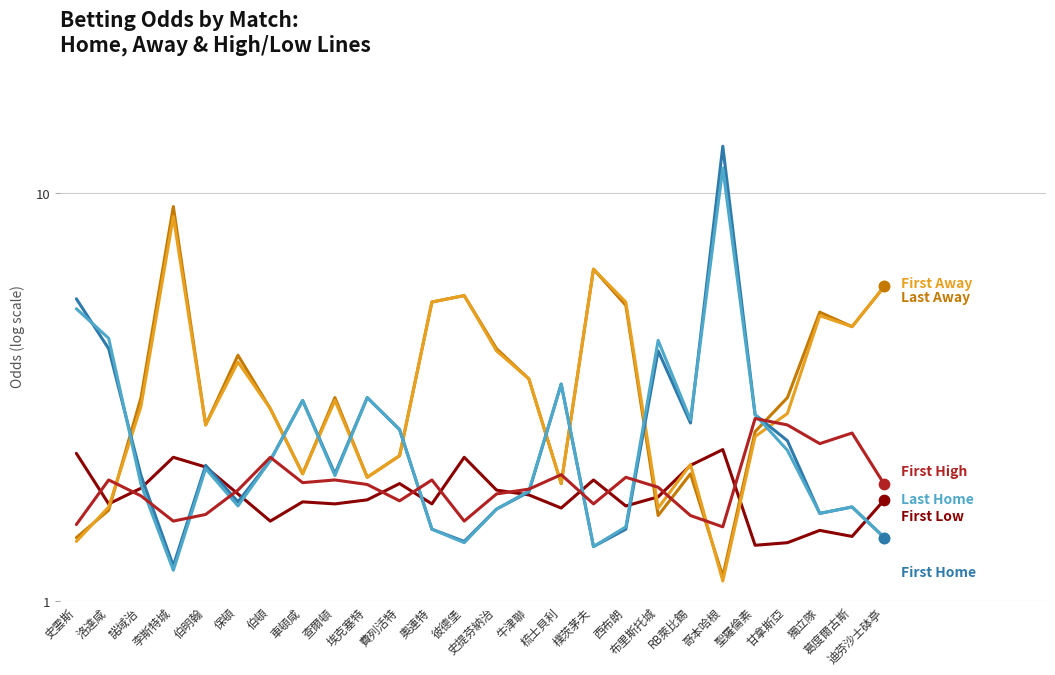

At how many categories does at least one series exceed 5?

9